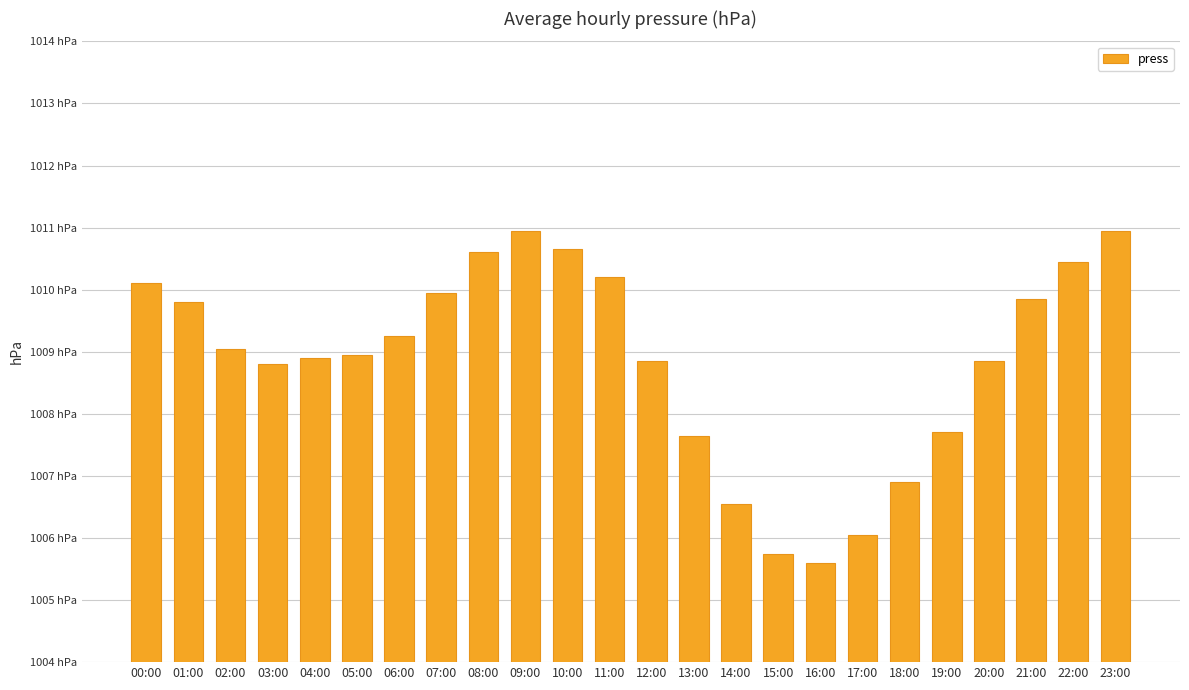

Reading right to left, what are all the values shown in this chart?

1011.0	1010.5	1009.9	1008.9	1007.7	1006.9	1006.0	1005.6	1005.8	1006.5	1007.6	1008.9	1010.2	1010.6	1011.0	1010.6	1010.0	1009.2	1009.0	1008.9	1008.8	1009.0	1009.8	1010.1